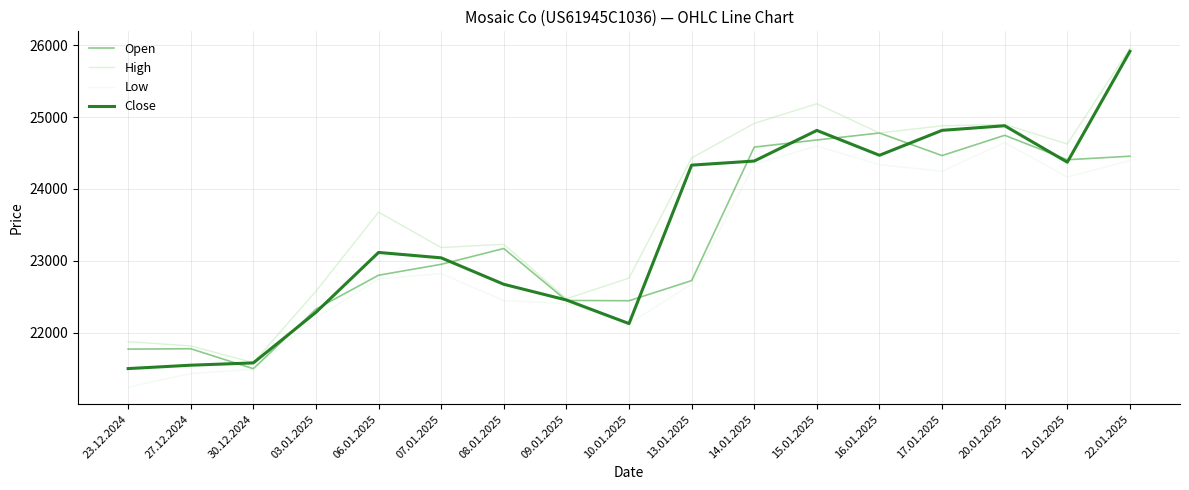

Which series has the largest total across all categories?

High